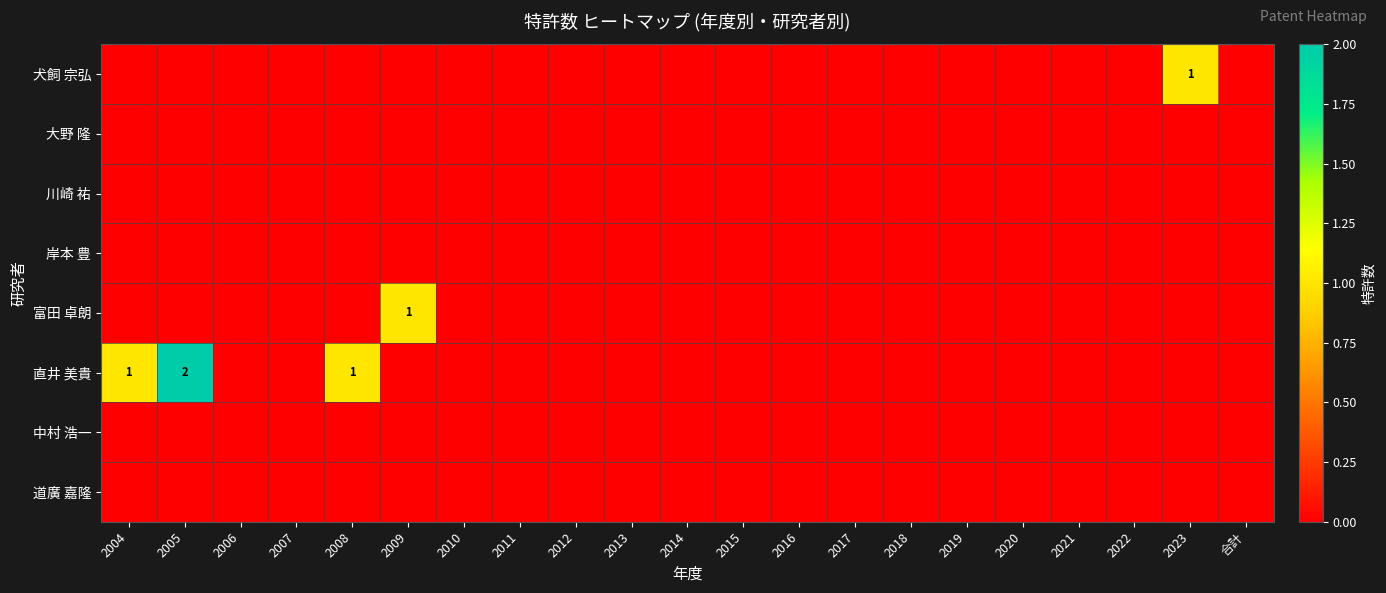

Is the value of 大野 隆 at 2015 greater than the value of 富田 卓朗 at 2018?

No